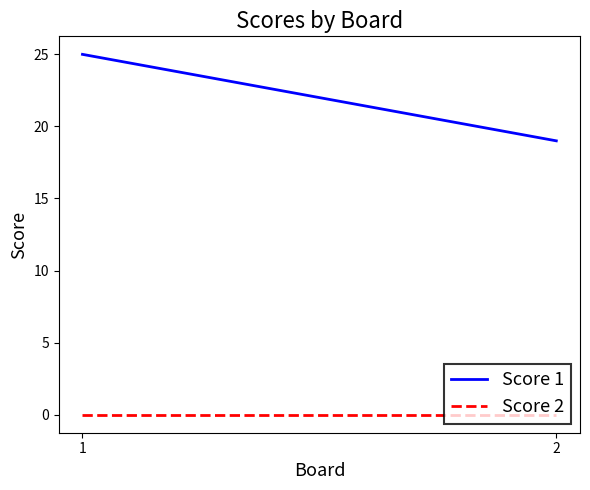

What is the value of the Score 1 point at the 2nd from the left?

19